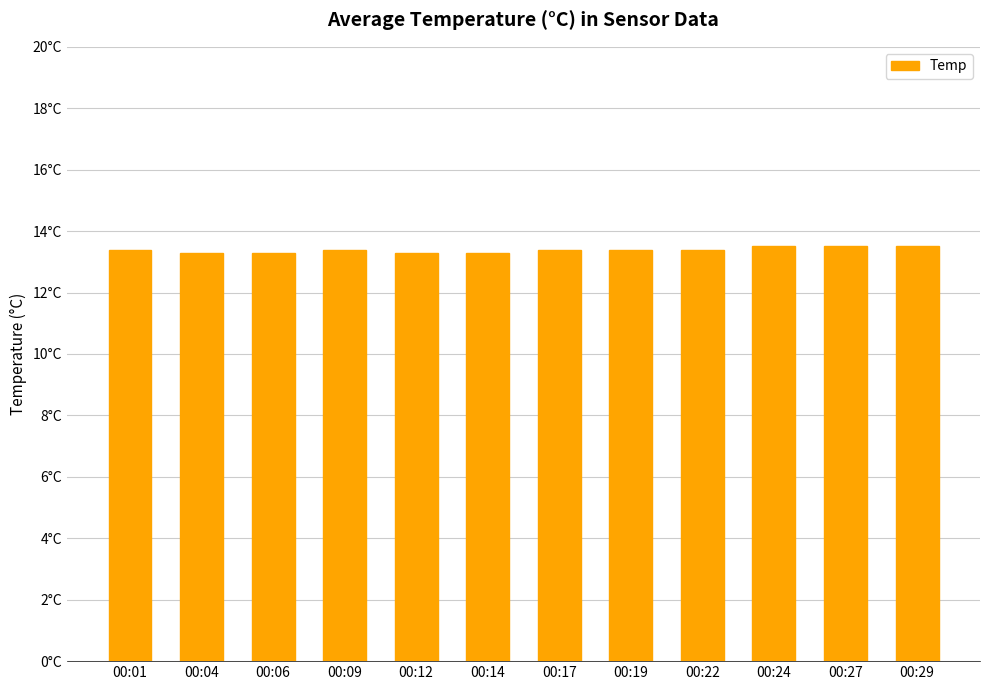

The value at 00:06 is 6.0. True or false?

False